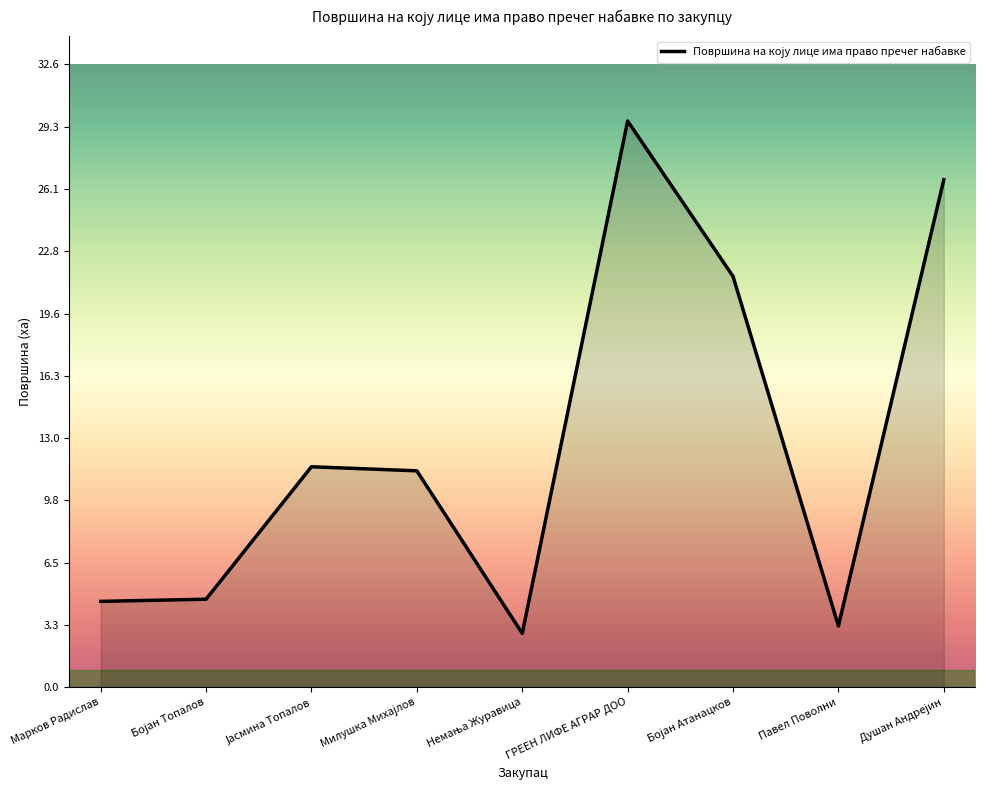

What is the difference between the maximum and minimum values?

26.8